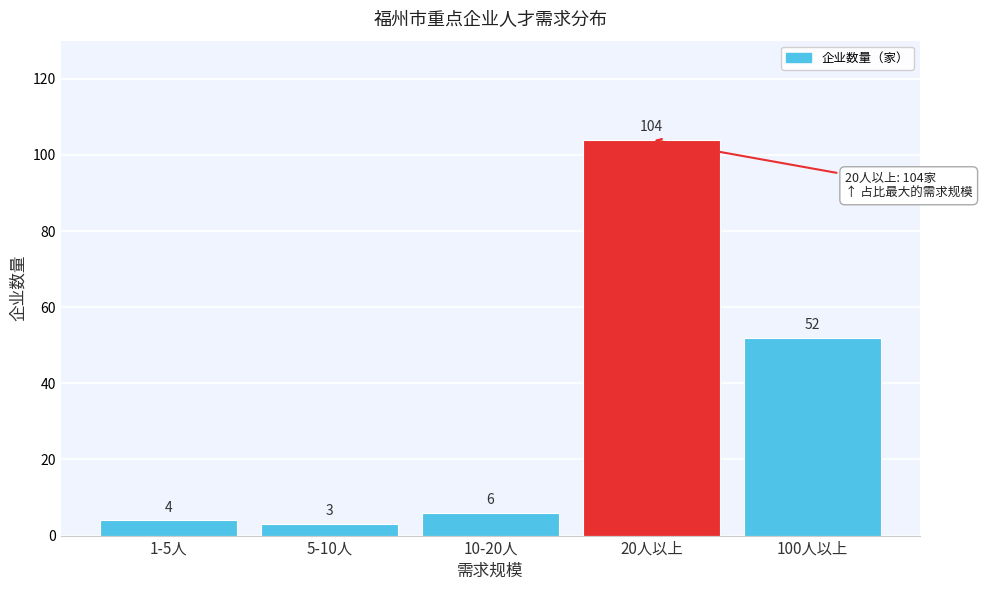

Reading left to right, transcribe all the data shown in this chart.

1-5人=4	5-10人=3	10-20人=6	20人以上=104	100人以上=52